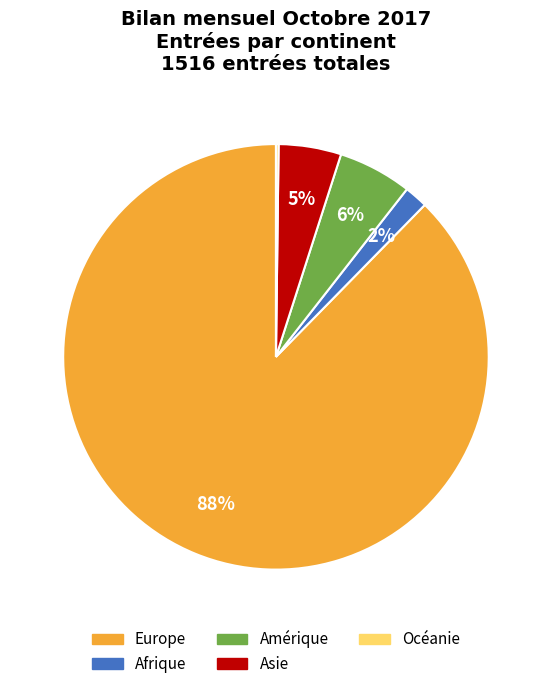

True or false: Europe accounts for 88% of the total.

True